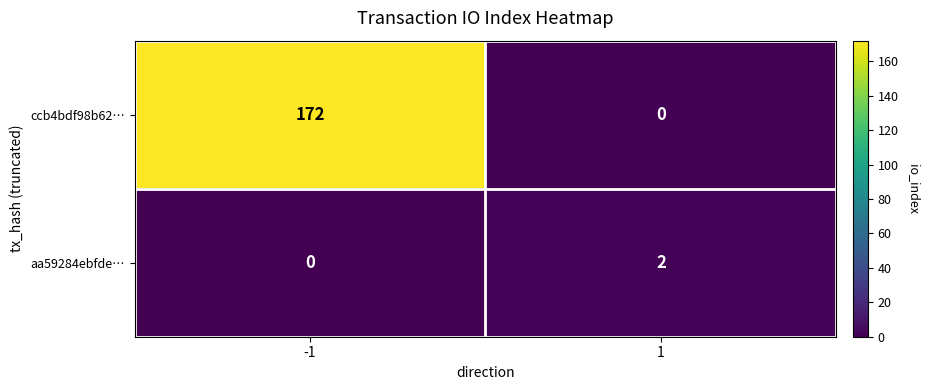

What is the sum of the ccb4bdf98b62… values at -1 and 1?

172